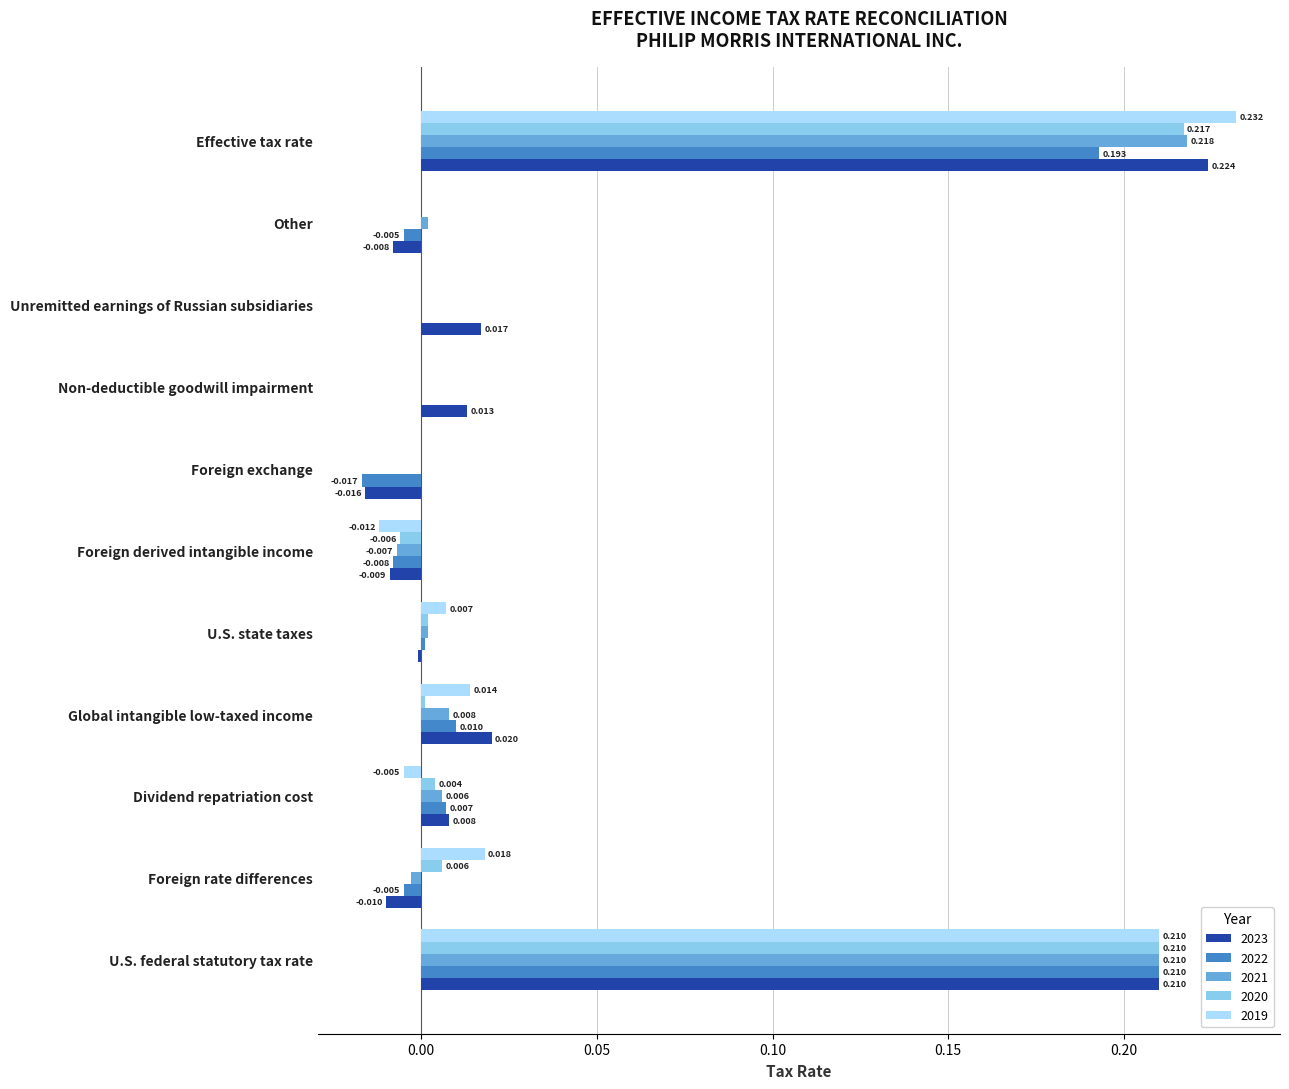

At which label does 2021 reach its peak?

Effective tax rate